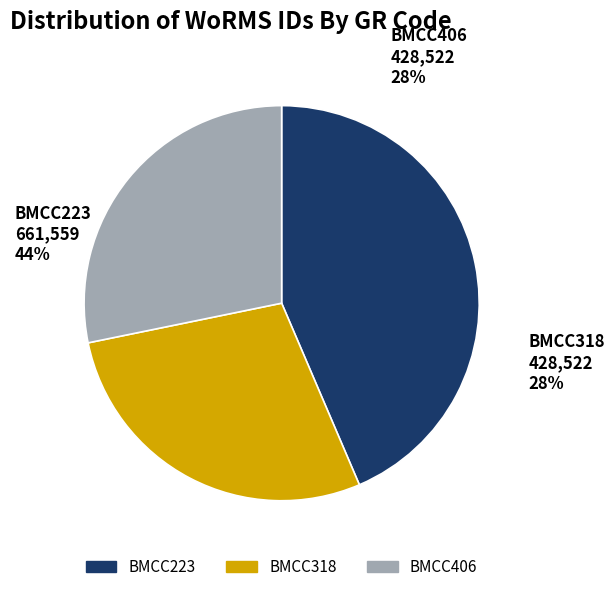

To the nearest percent, what portion does BMCC406 represent?

28%